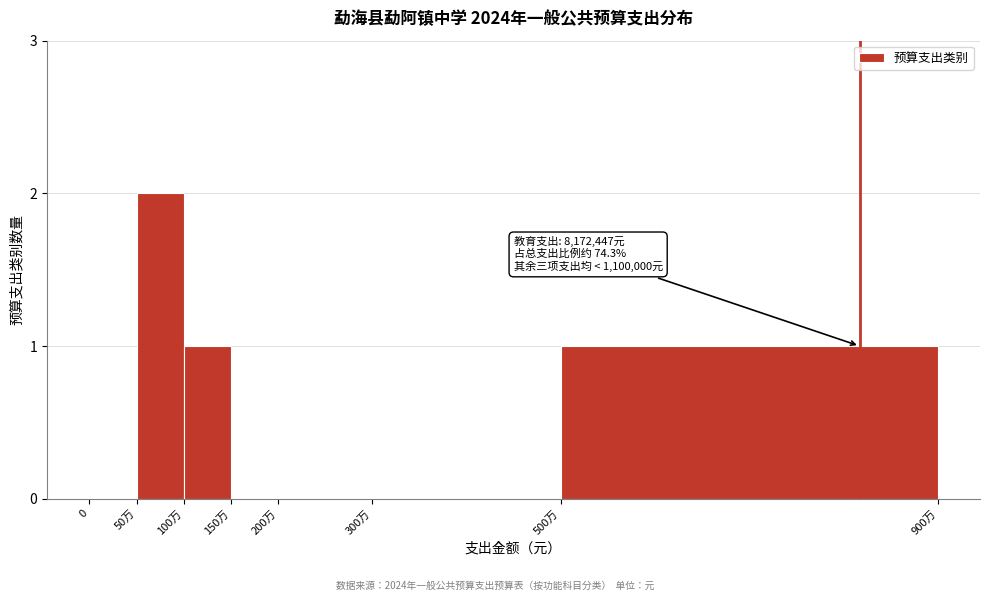

Reading left to right, extract all data points from this chart.

0=0	50万=2	100万=1	150万=0	200万=0	300万=0	500万=1